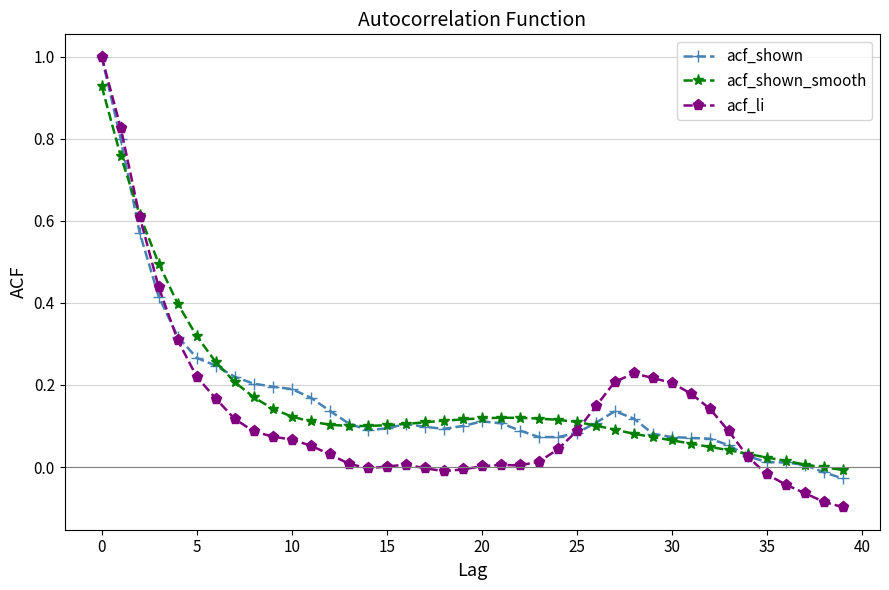

Which series has the widest spread of values?

acf_li